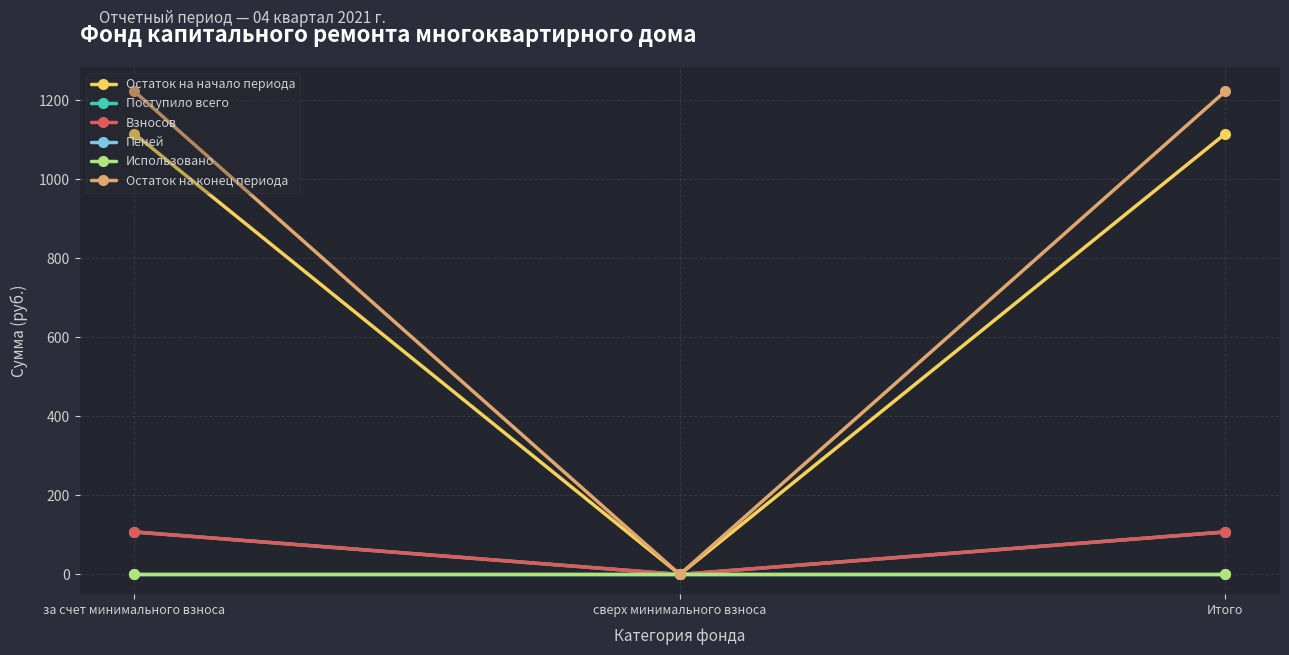

Which series has the widest spread of values?

Остаток на конец периода